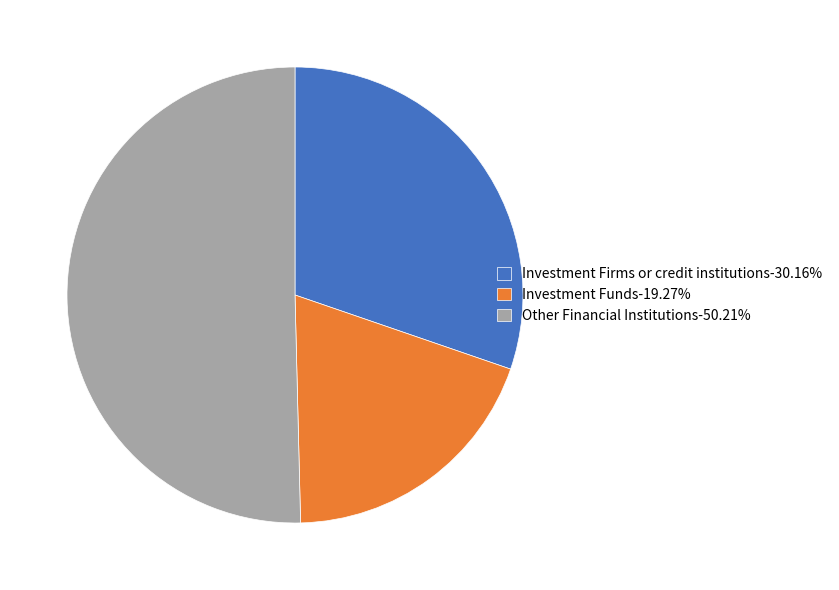

How many slices are in this pie chart?

3